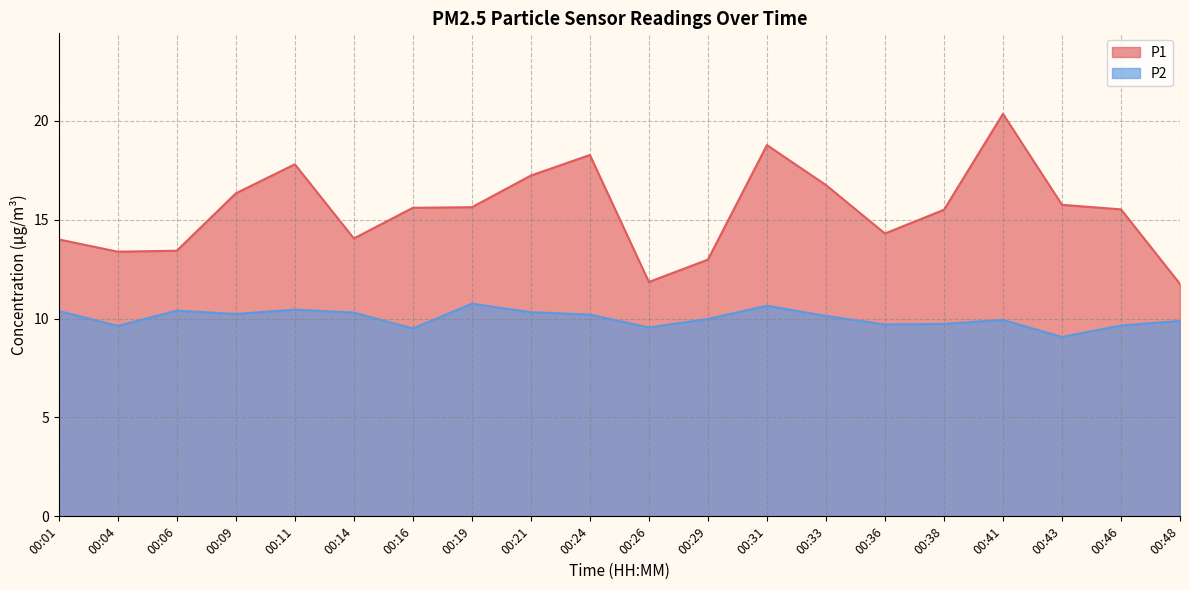

What is the difference between the P1 values at 00:31 and 00:21?

1.5